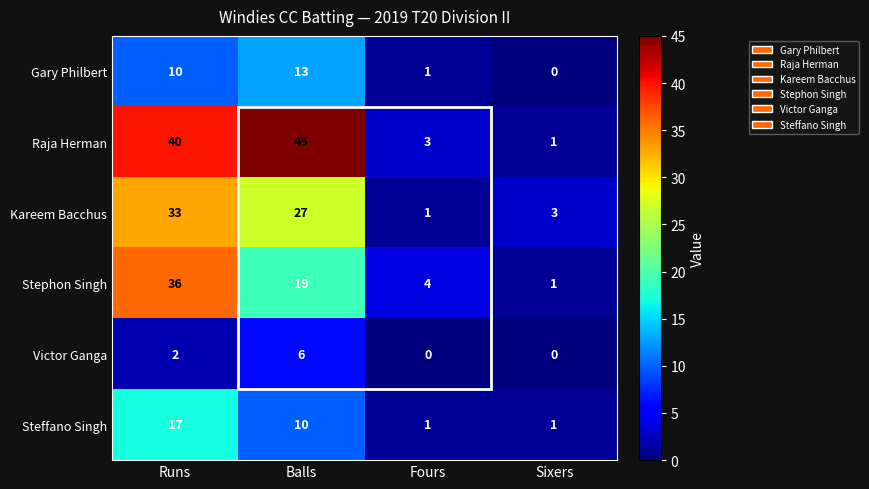

Which series has the widest spread of values?

Raja Herman